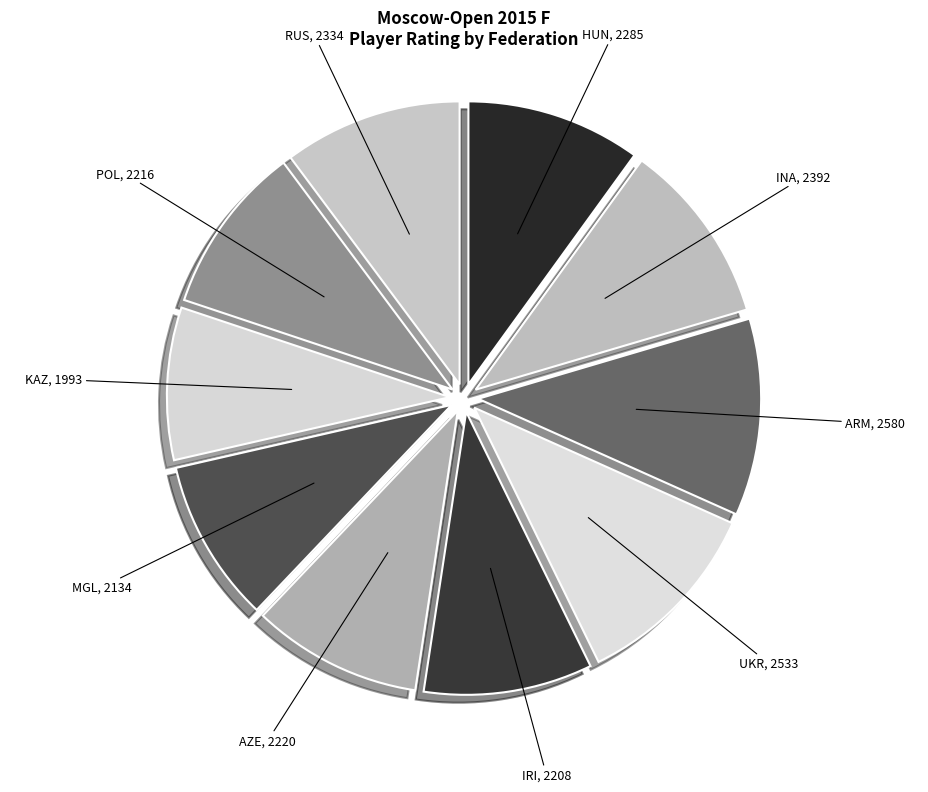

Is it true that INA is 10% of the pie?

True